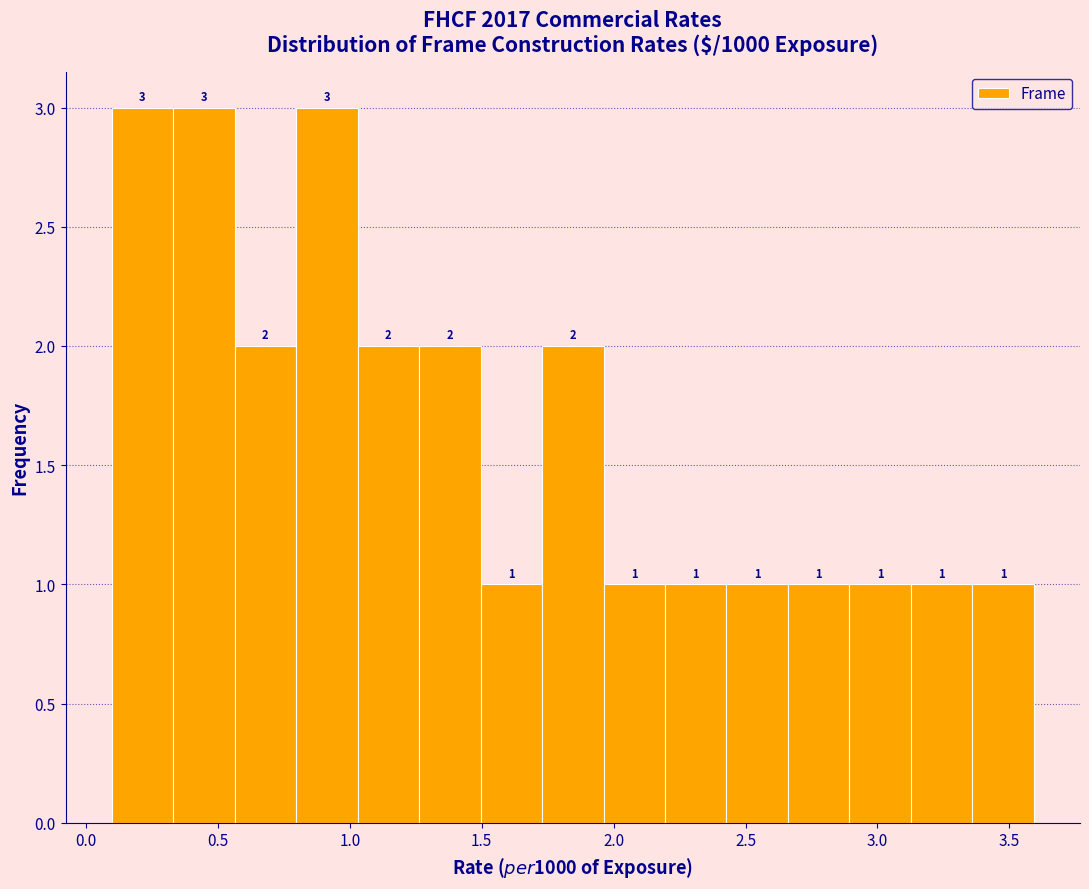

Reading left to right, list every bar in this chart as the range it spans on the x-axis followed by its height. The bar edges are not printed on the chart, so give them approximately, as read against the axis.

0.10 to 0.35: 3
0.35 to 0.55: 3
0.55 to 0.80: 2
0.80 to 1.05: 3
1.05 to 1.25: 2
1.25 to 1.50: 2
1.50 to 1.75: 1
1.75 to 1.95: 2
1.95 to 2.20: 1
2.20 to 2.45: 1
2.45 to 2.65: 1
2.65 to 2.90: 1
2.90 to 3.15: 1
3.15 to 3.35: 1
3.35 to 3.60: 1